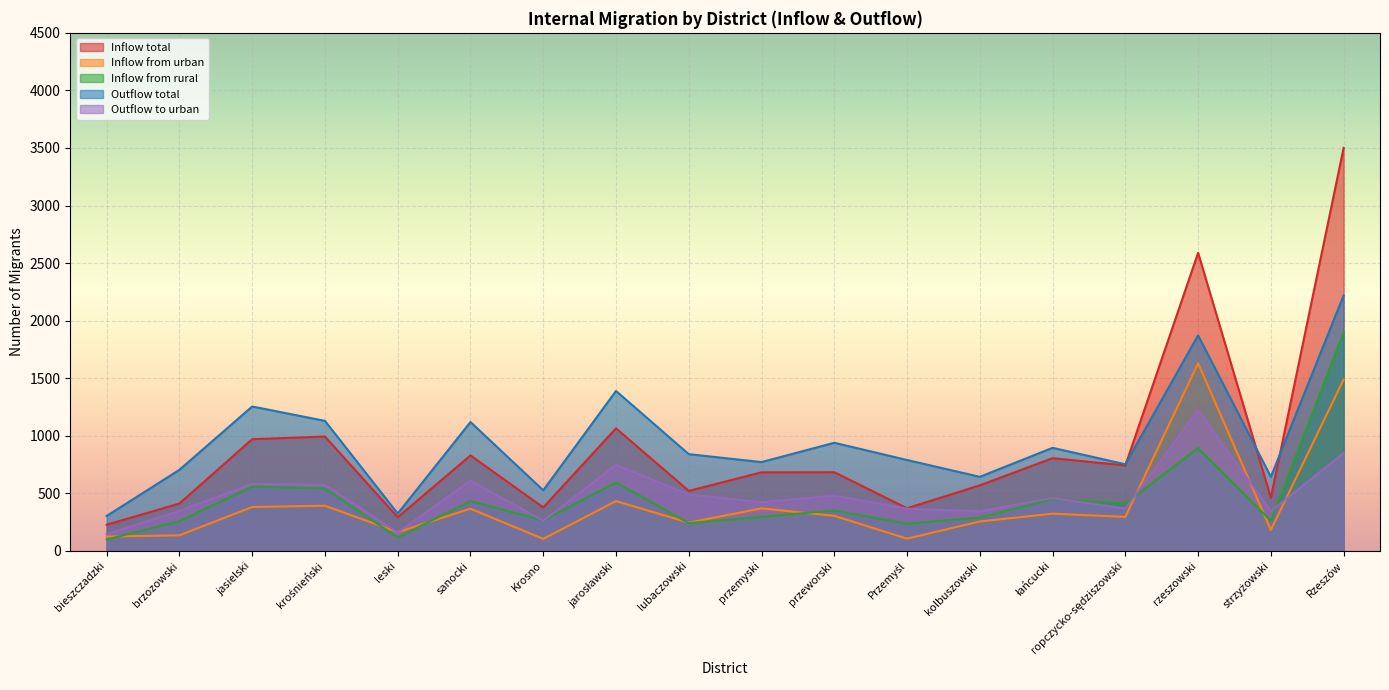

Which category has the highest value in the Outflow total series?

Rzeszów